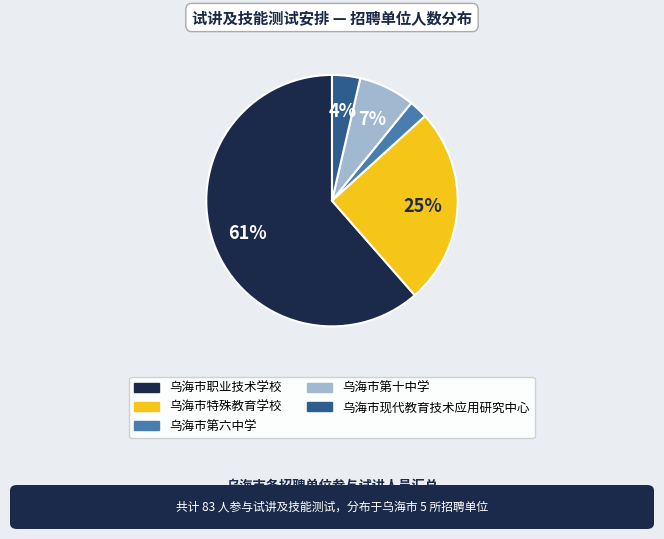

To the nearest percent, what is the difference between the 乌海市特殊教育学校 and 乌海市第十中学 slice percentages?

18%